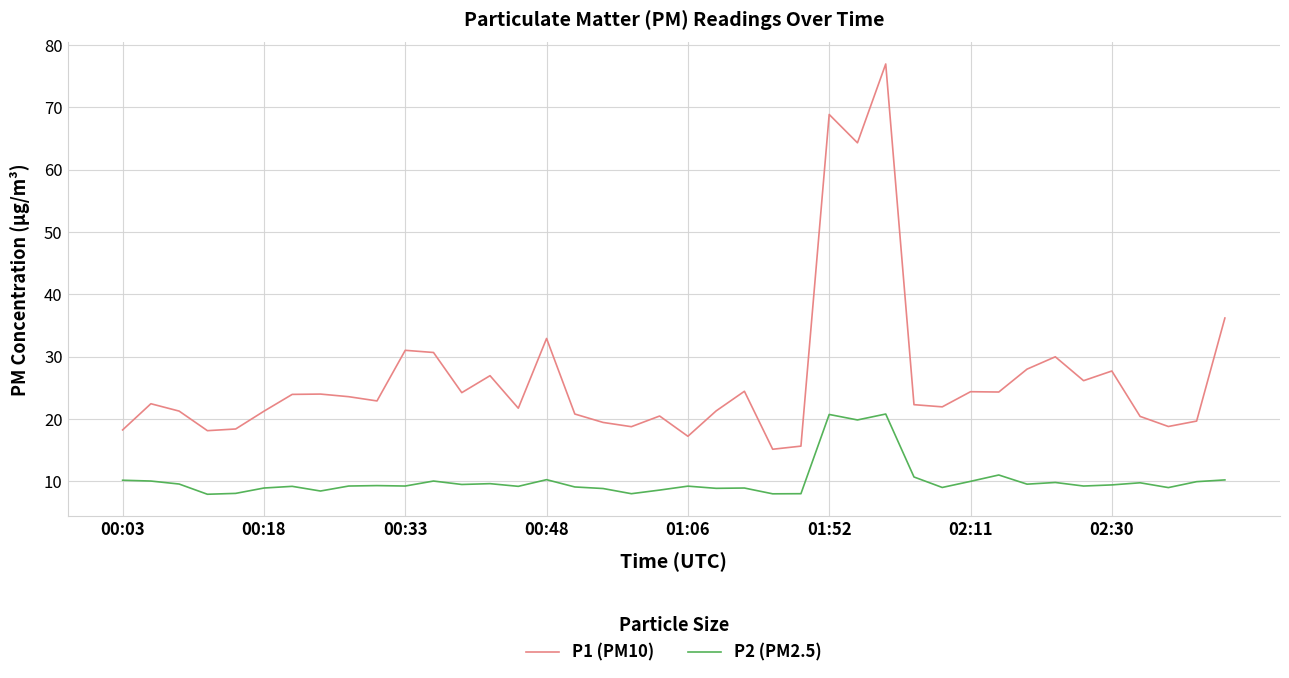

What are all the series names shown in the legend?

P1 (PM10), P2 (PM2.5)